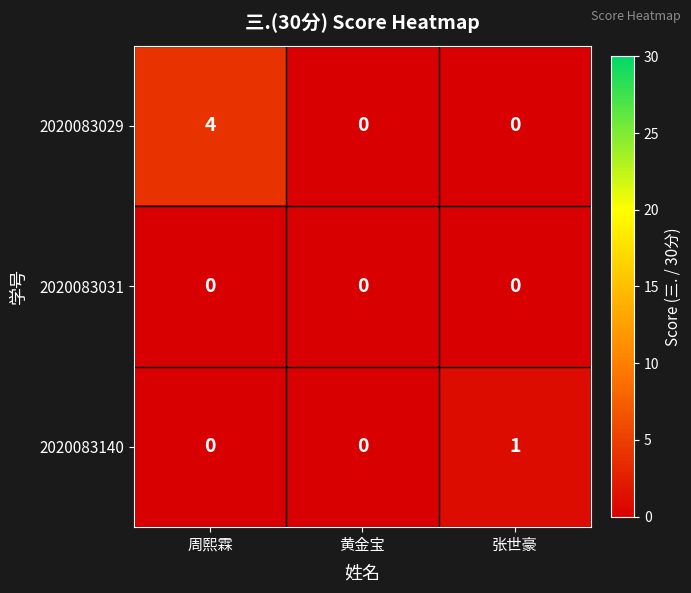

List the series in order of their peak value, lowest first.

2020083031, 2020083140, 2020083029